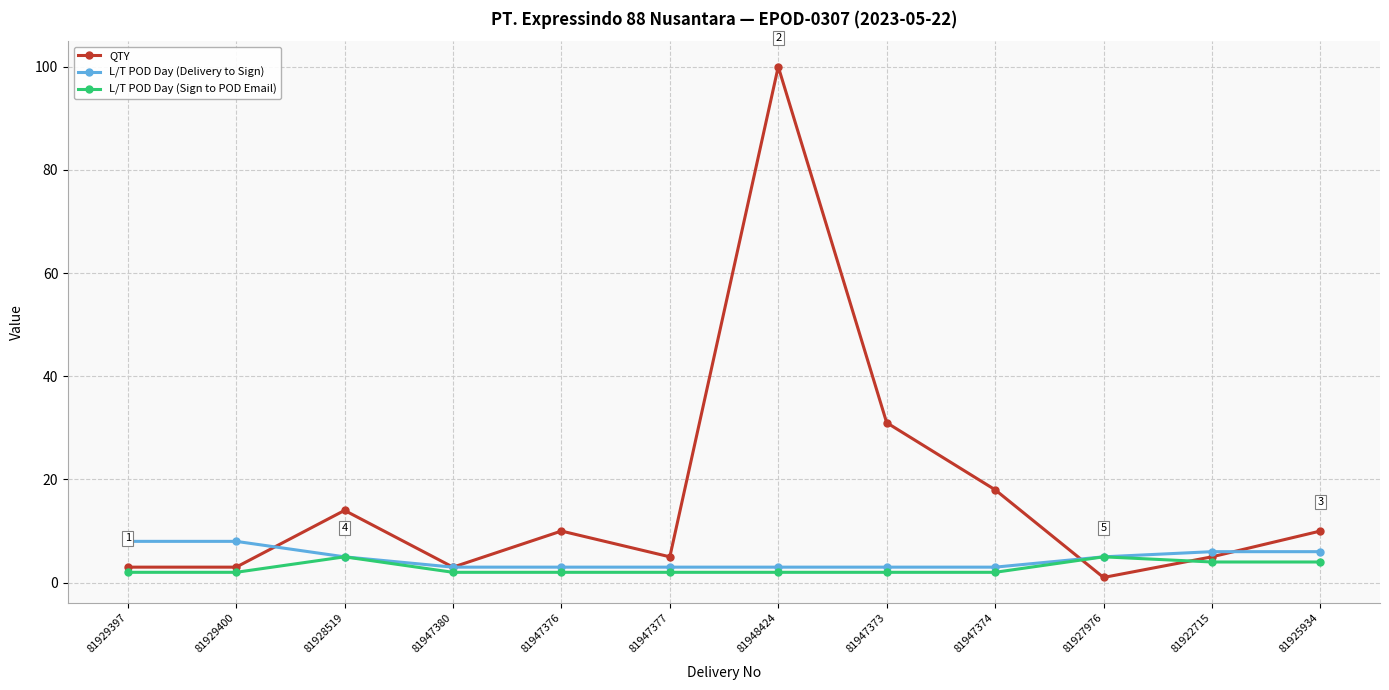

What is the sum of all L/T POD Day (Sign to POD Email) values?

34